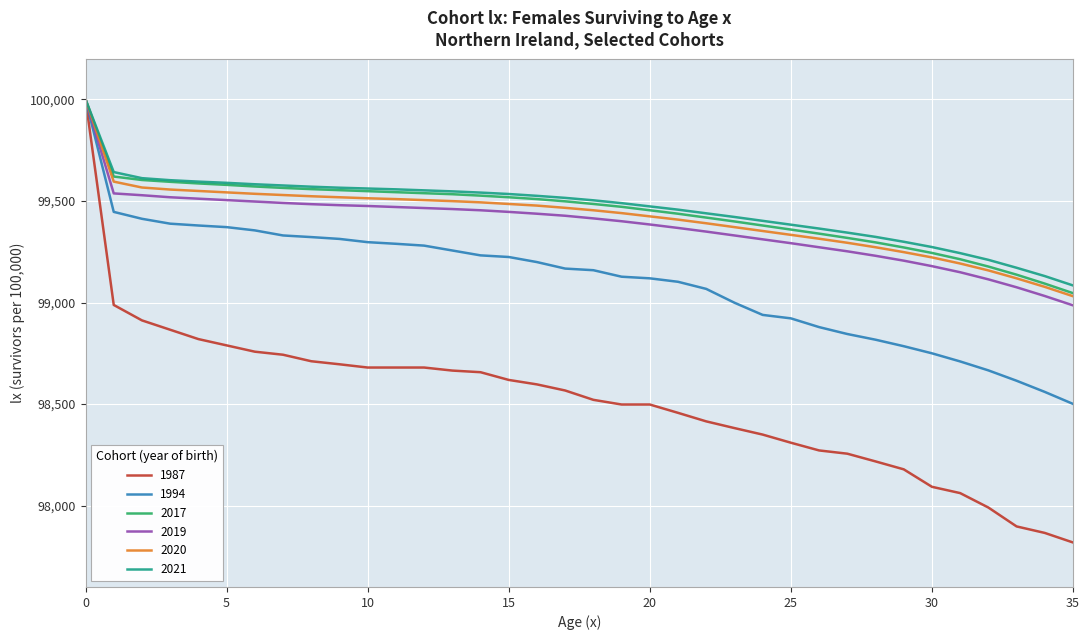

Which series has the largest range (max minus min)?

1987